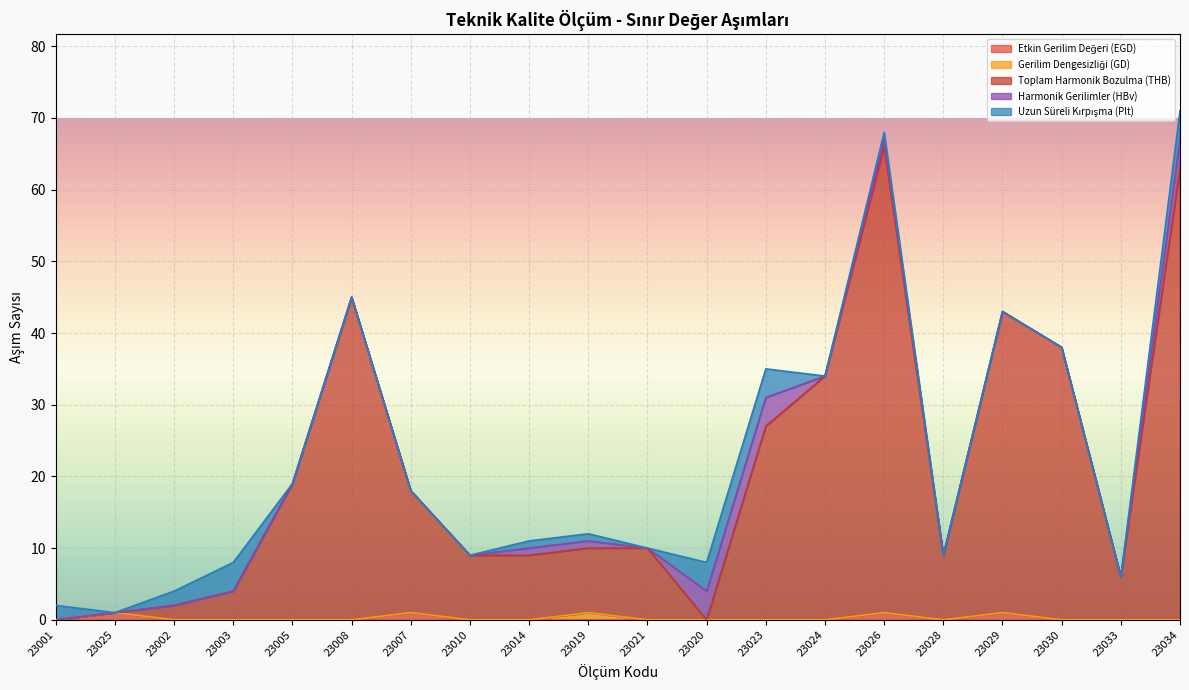

Where is the first local maximum for Toplam Harmonik Bozulma (THB)?

23008